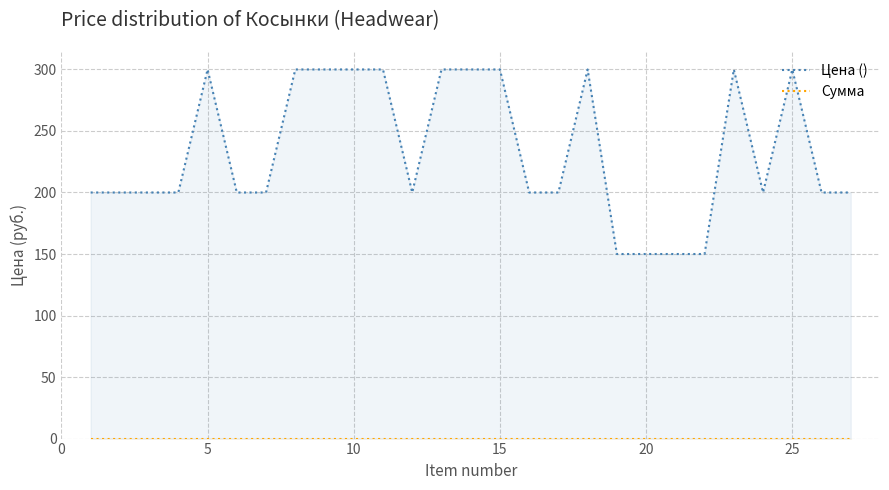

What is the minimum value for Цена ()?

150